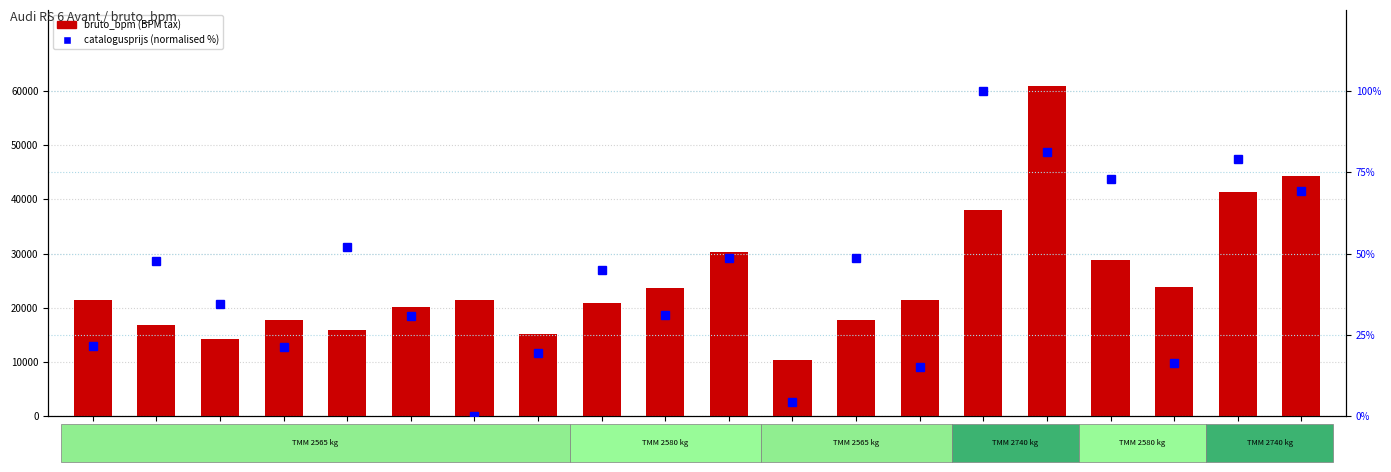

Which series has the largest total across all categories?

bruto_bpm